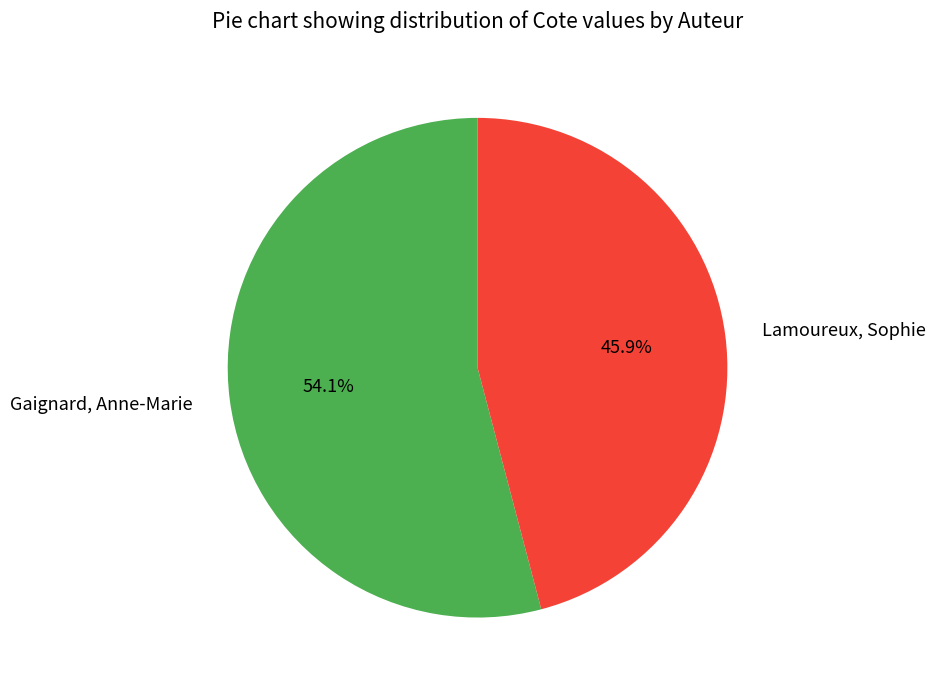

Count the number of slices in the pie.

2